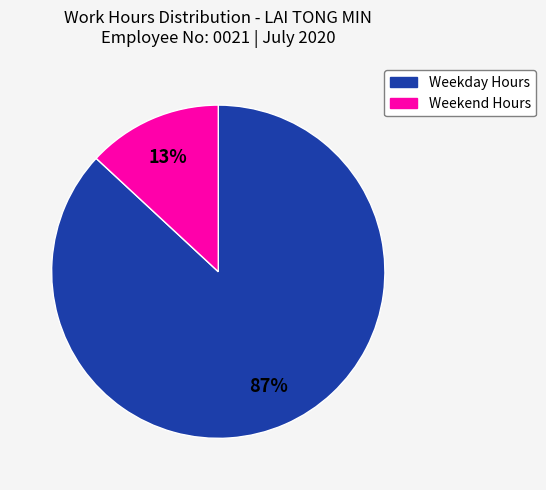

Is there a majority slice in this chart?

Yes